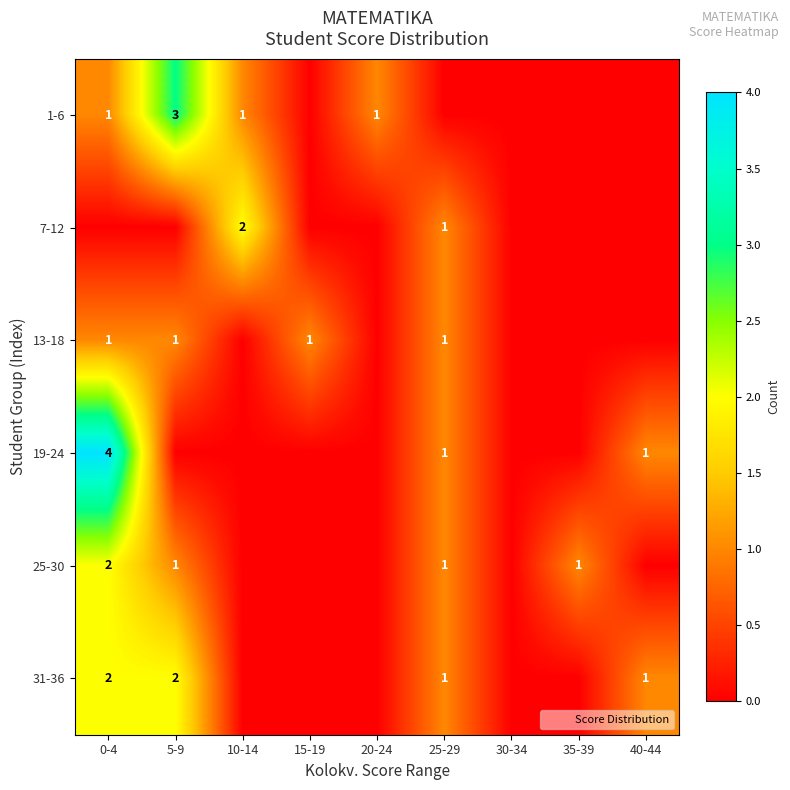

What is the spread (max minus min) of values at 35-39?

1